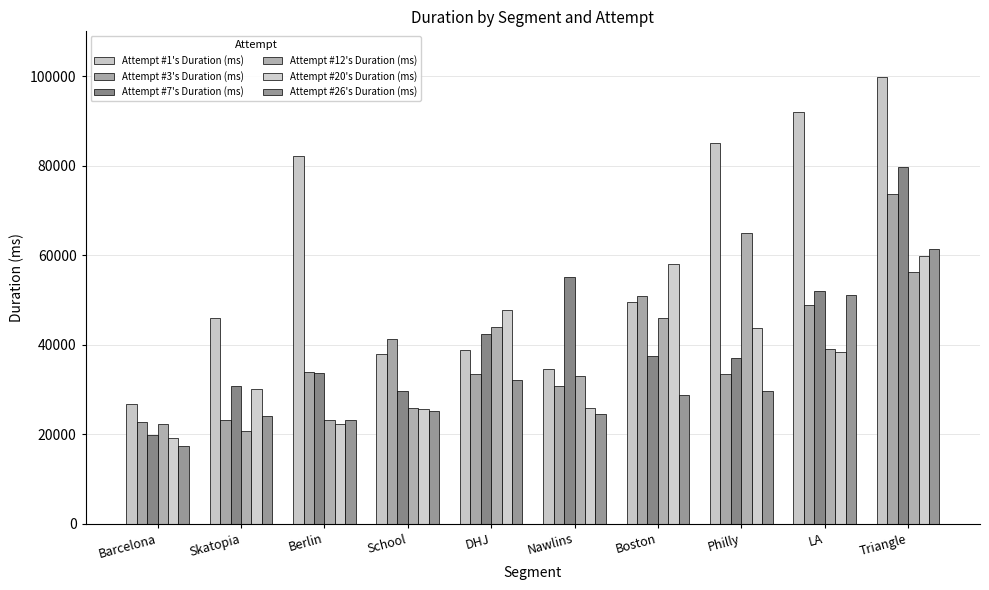

The Attempt #26's Duration (ms) series shows 46931 at Boston. True or false?

False